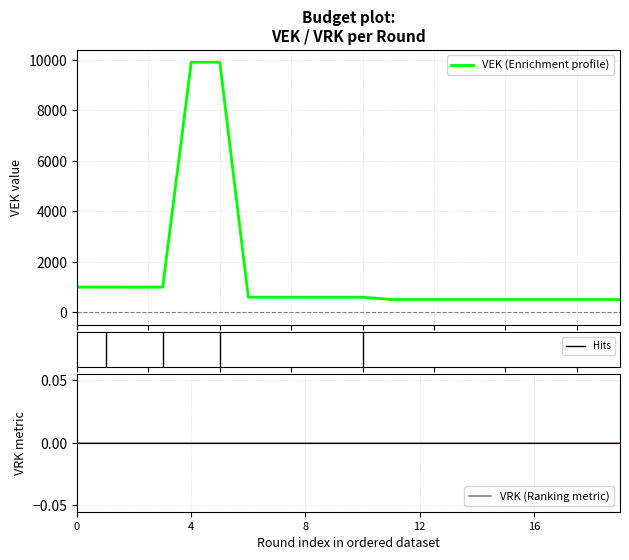

Is it true that the value at 2022 1ste aanpassing - goedgekeurd is 753?

False